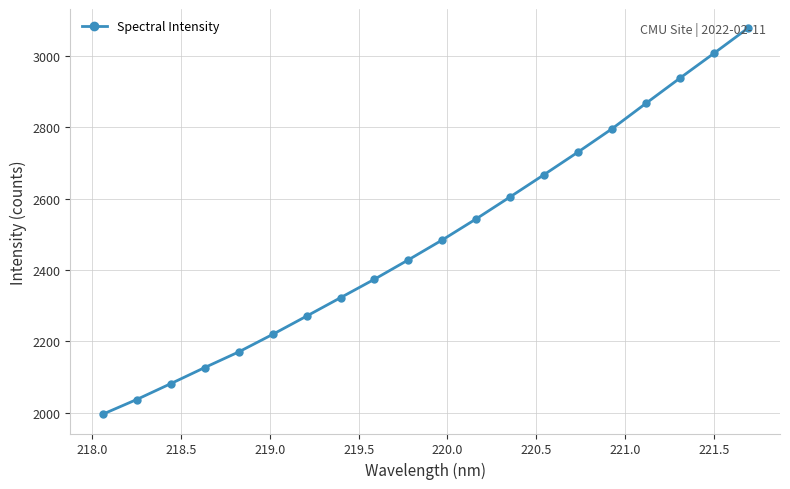

What is the difference between the second highest and second lowest values?

970.1